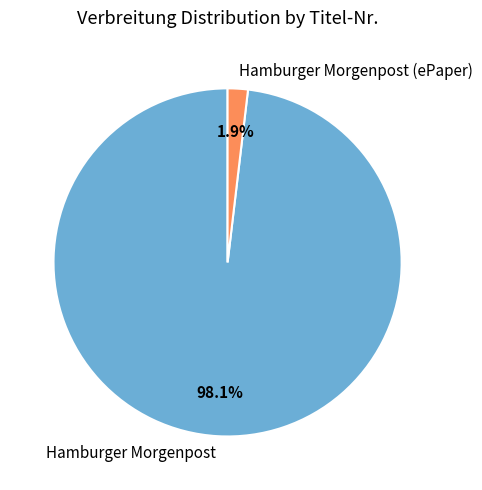

Which slice is the smallest?

Hamburger Morgenpost (ePaper)